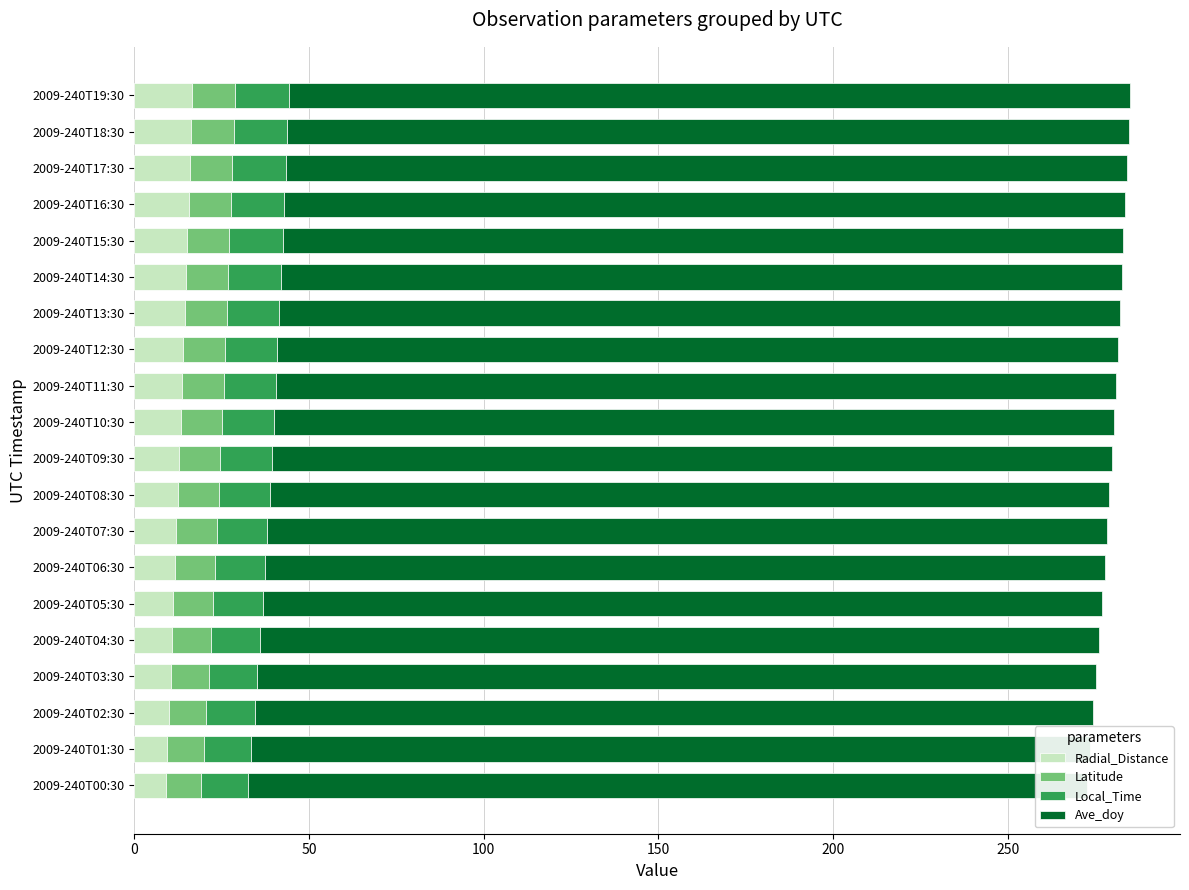

What is the sum of all Local_Time values?

292.8